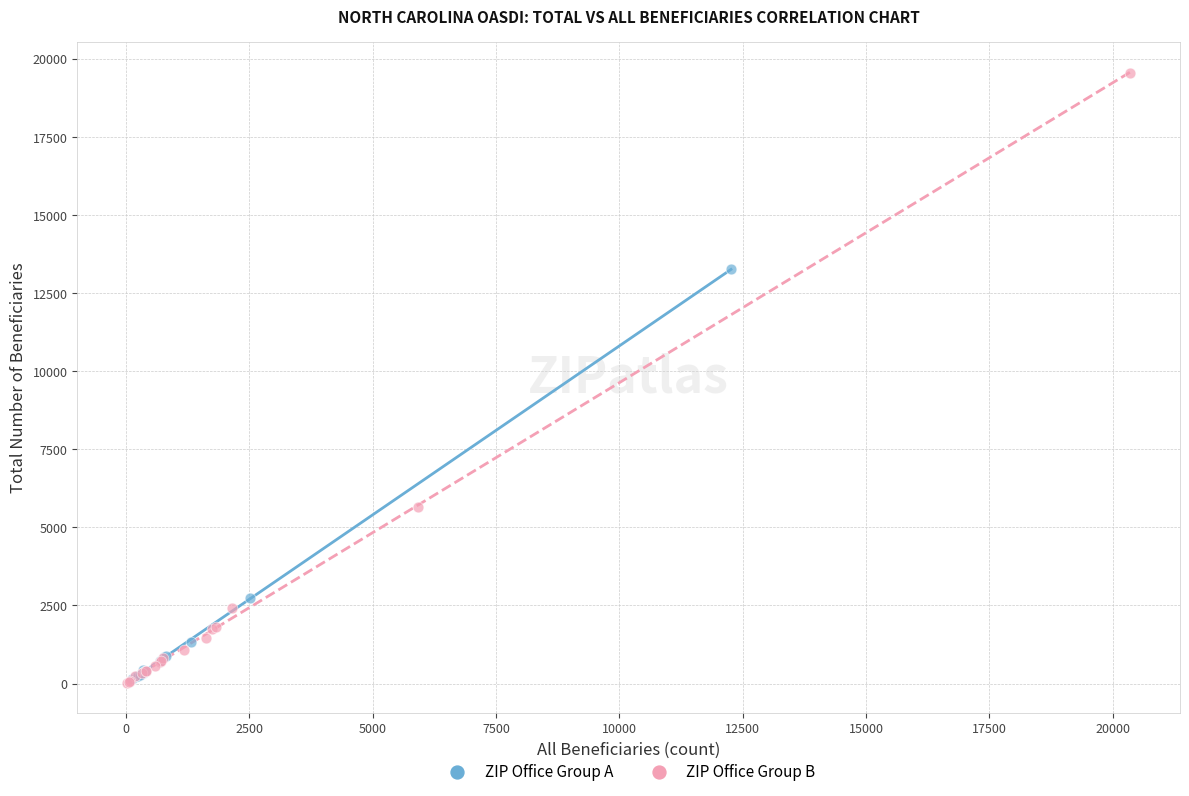

Which series has the widest spread of Y values?

ZIP Office Group B